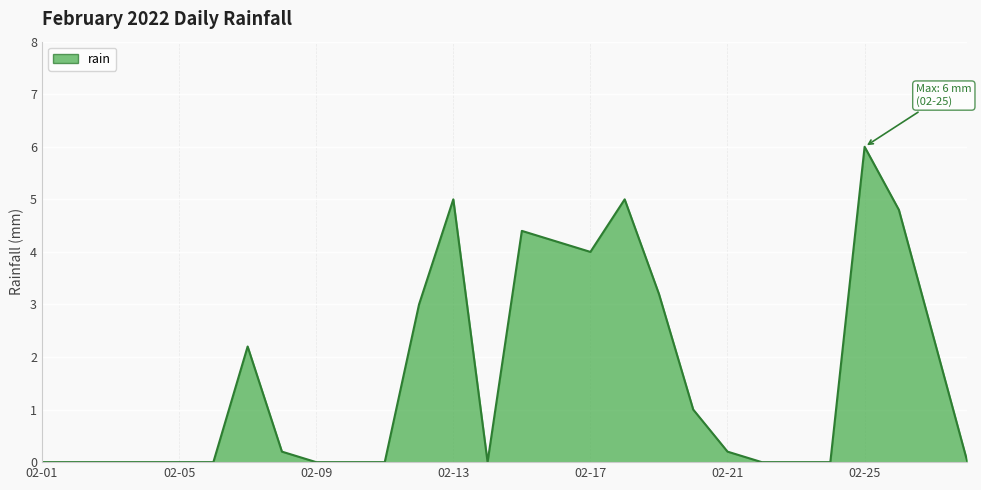

What is the greatest value displayed?

6.0